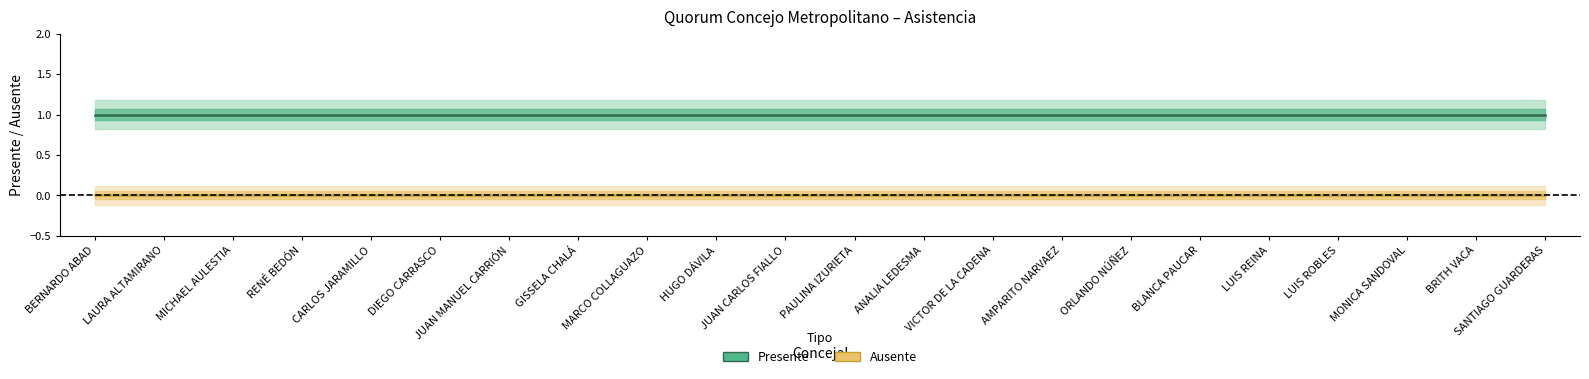

Is this an area chart (filled region under the line)?

No